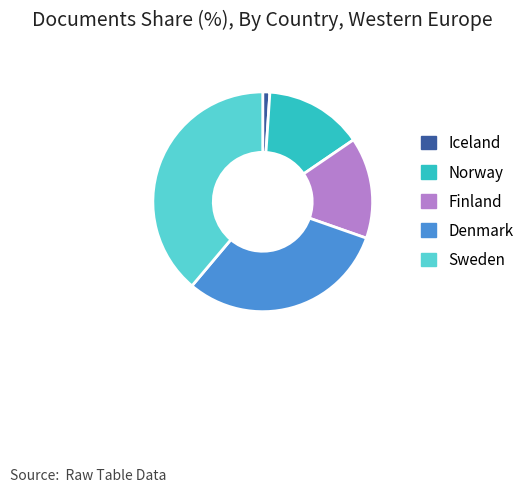

Do Sweden and Norway together represent more than half of the pie?

Yes